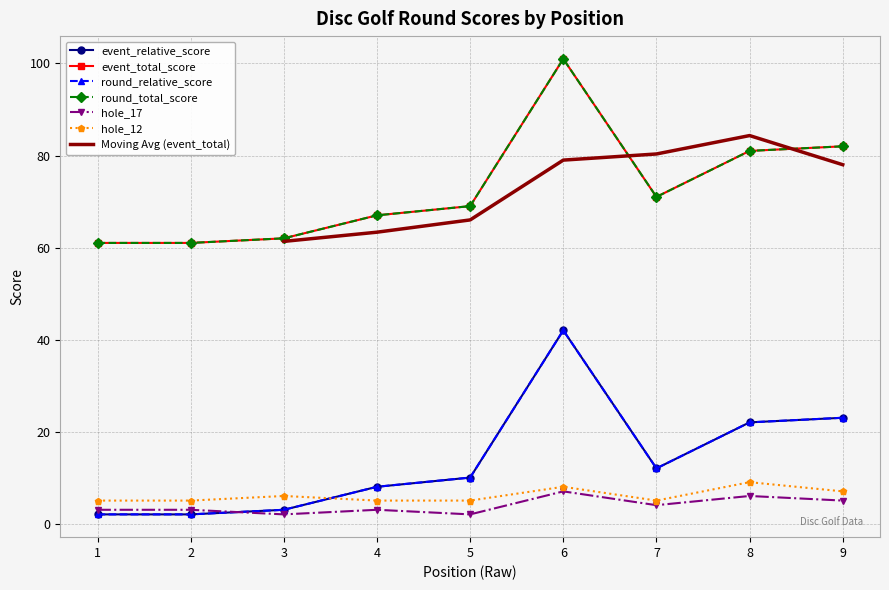

What is the difference between the event_total_score values at 4 and 6?

34